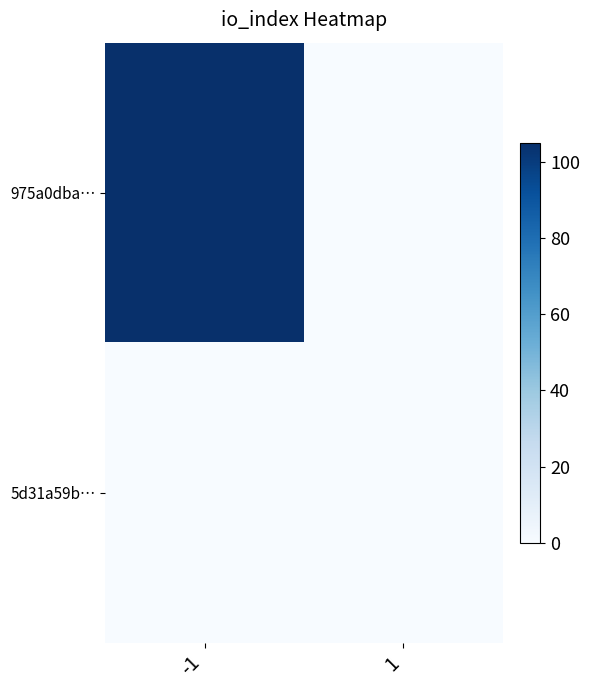

At -1, list the series in order from smallest to largest.

5d31a59b…, 975a0dba…